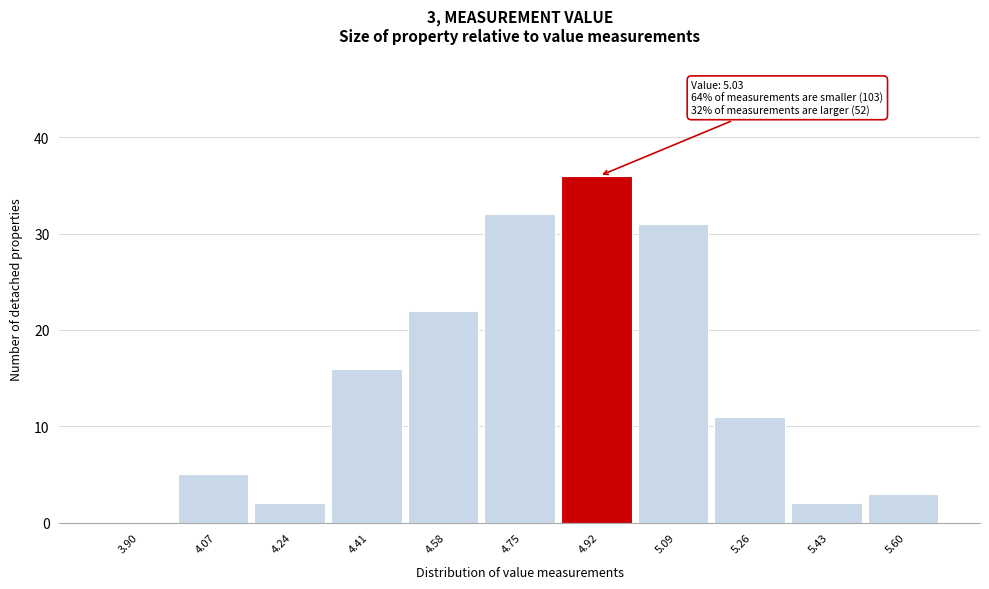

Reading left to right, transcribe all the data shown in this chart.

3.90=0	4.07=5	4.24=2	4.41=16	4.58=22	4.75=32	4.92=36	5.09=31	5.26=11	5.43=2	5.60=3